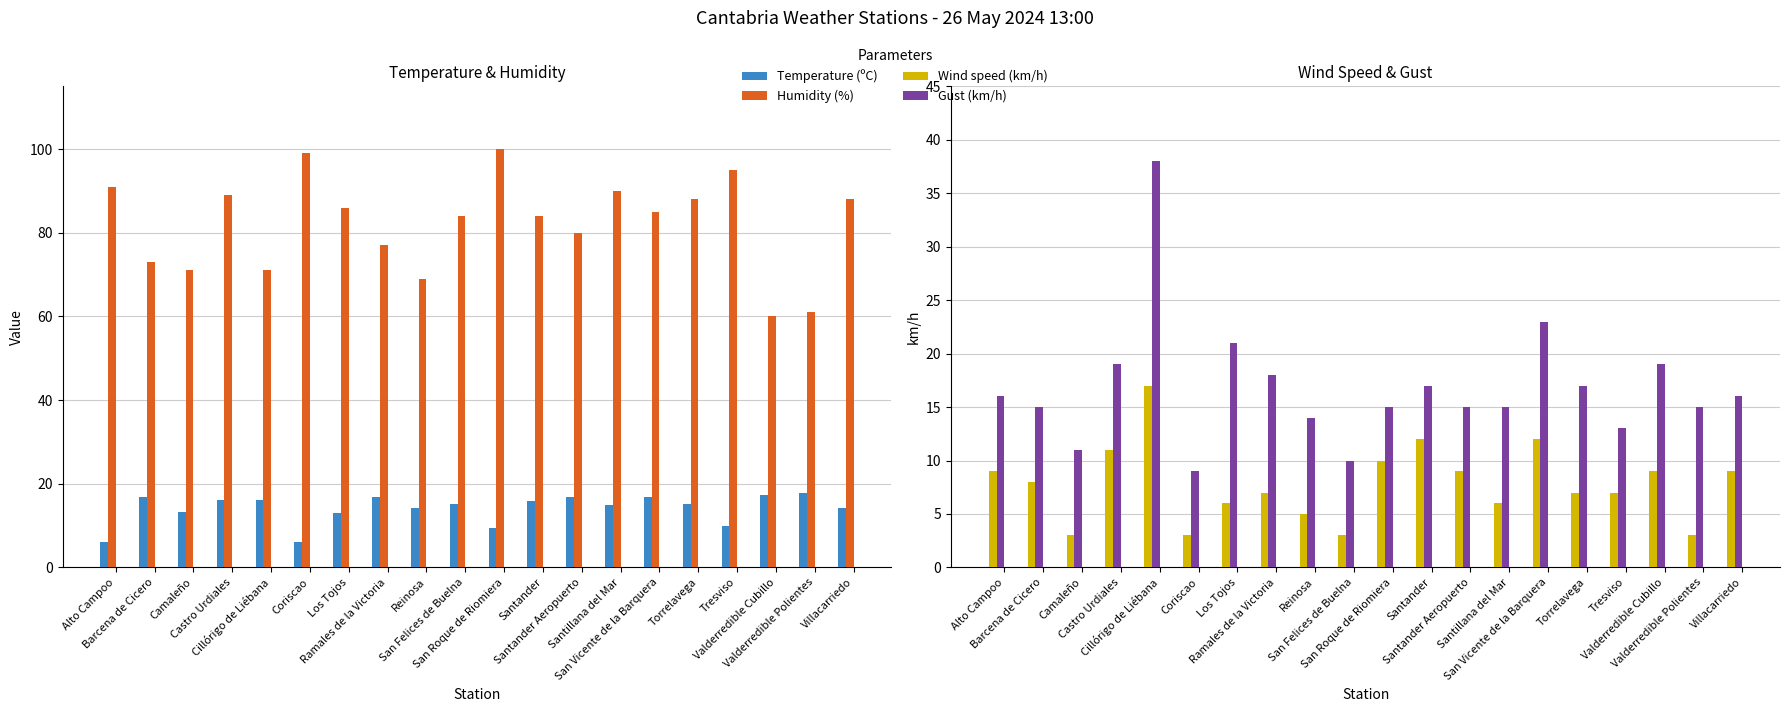

How many series are shown in this chart?

4